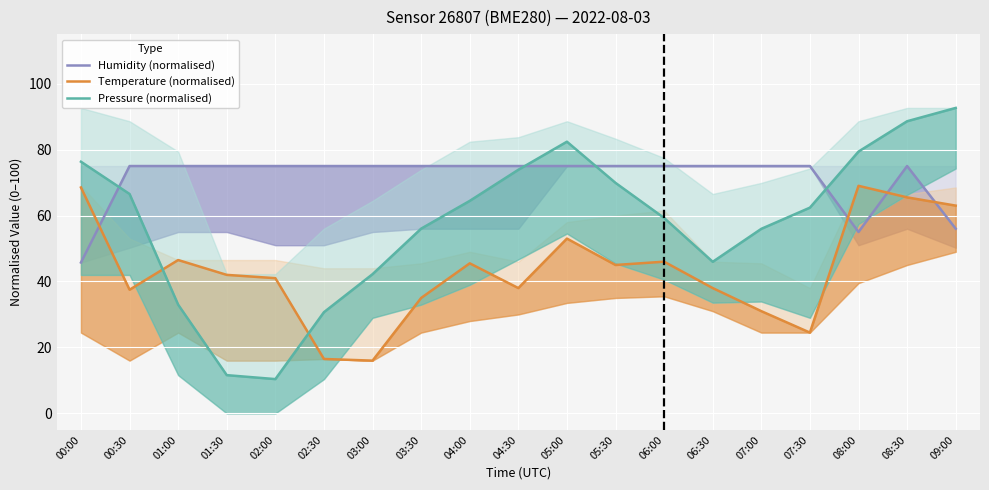

What is the label of the 15th point from the left?

07:00